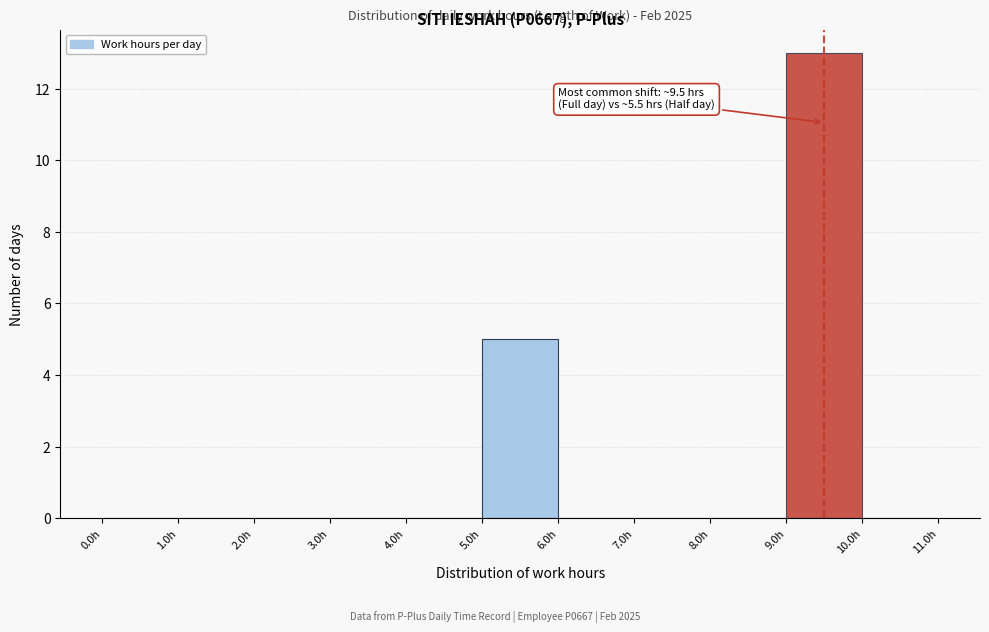

Which range on the x-axis has the tallest bar?

9 to 10